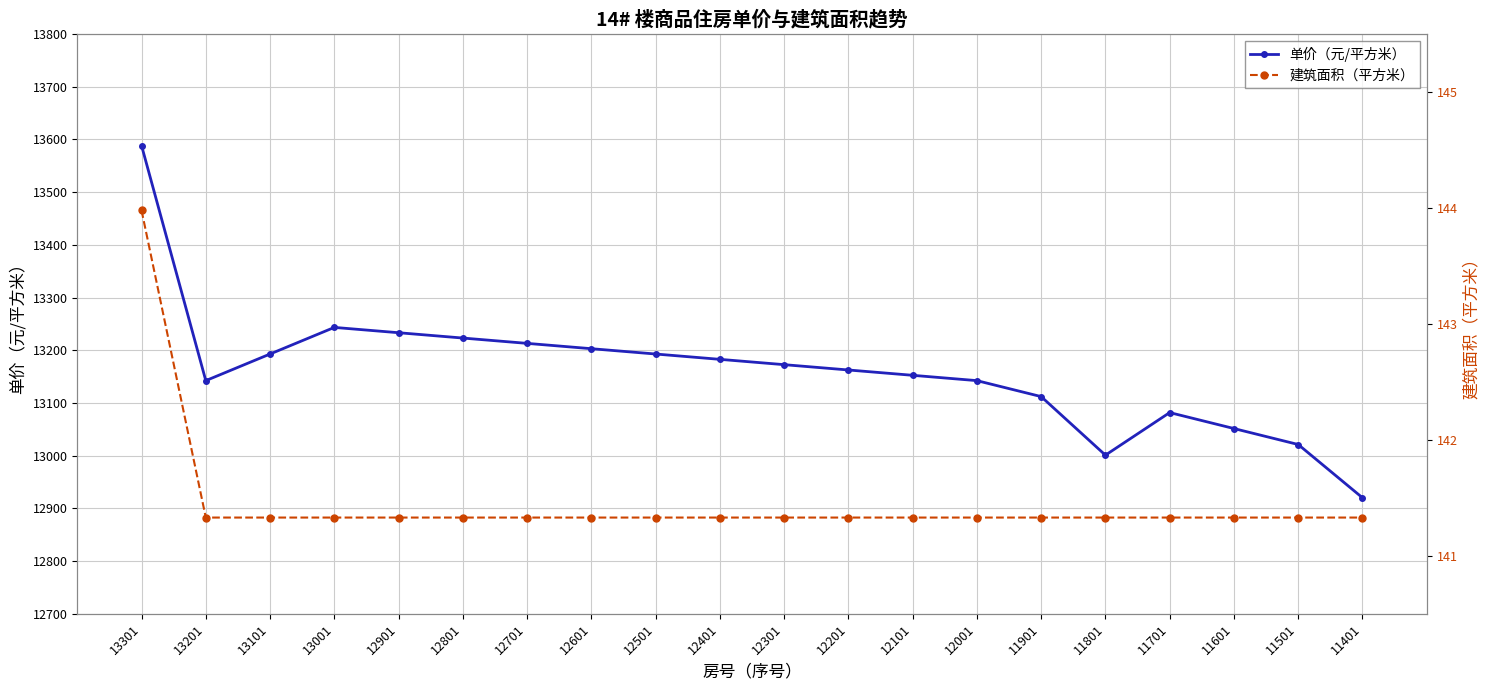

Between 11801 and 11701, which is larger?

11701